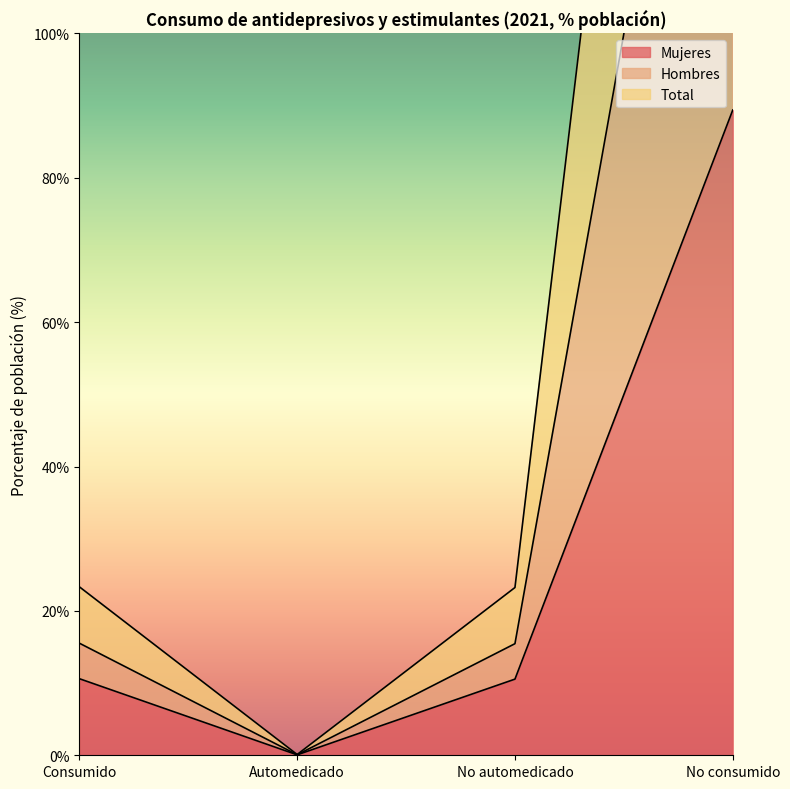

How many lines are shown in the chart?

3